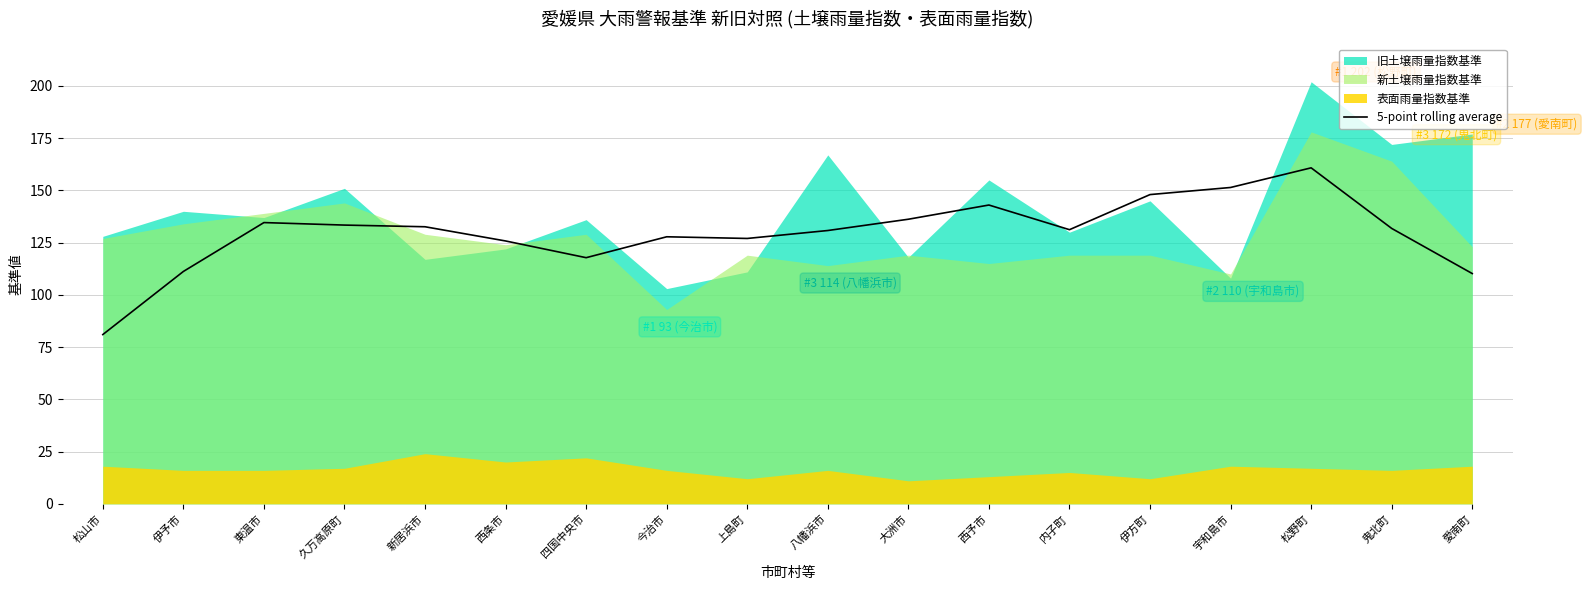

How many points are higher than both their immediate neighbors (excluding endpoints)?

4